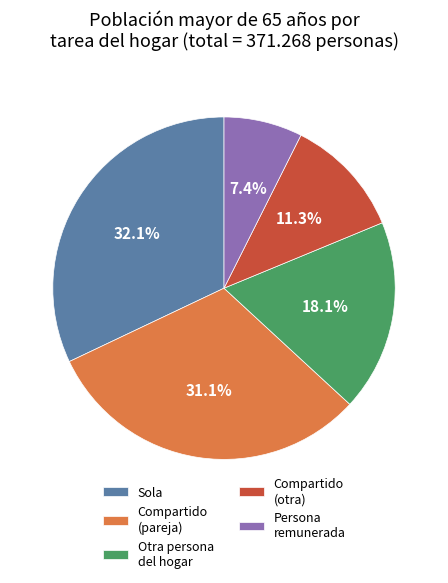

Is there a majority slice in this chart?

No